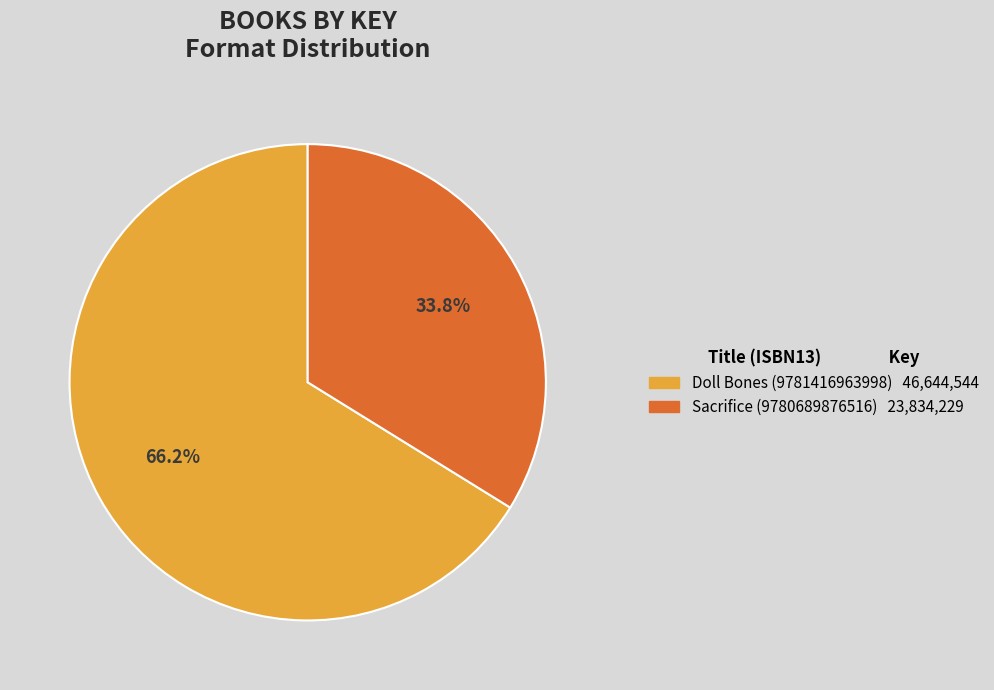

The Doll Bones (9781416963998) slice represents 79% of the pie. True or false?

False